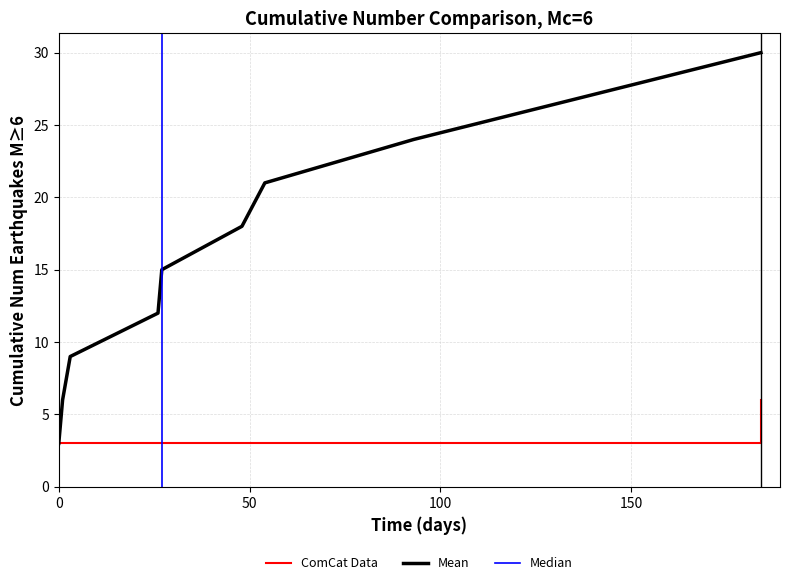

What is the highest value of the ComCat Data series?

6